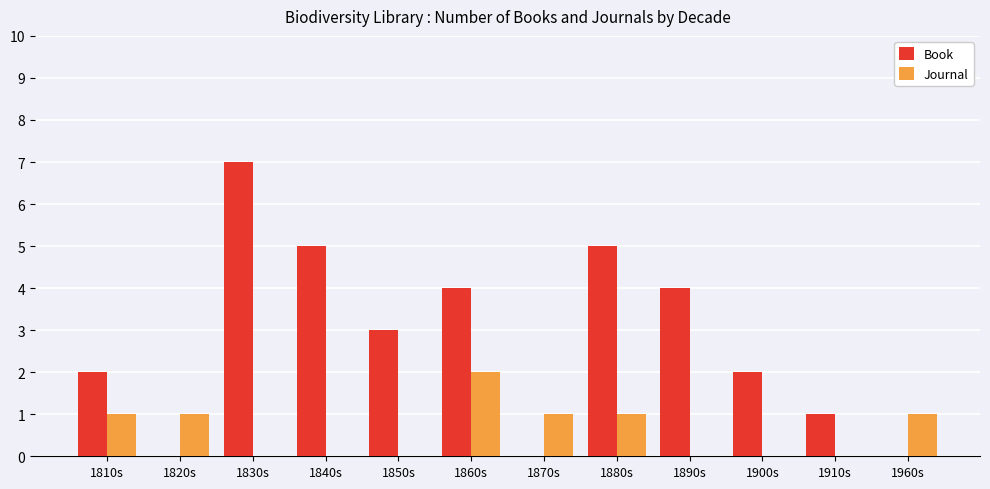

Reading left to right, extract all data points from this chart.

Book: 1810s=2	1820s=0	1830s=7	1840s=5	1850s=3	1860s=4	1870s=0	1880s=5	1890s=4	1900s=2	1910s=1	1960s=0
Journal: 1810s=1	1820s=1	1830s=0	1840s=0	1850s=0	1860s=2	1870s=1	1880s=1	1890s=0	1900s=0	1910s=0	1960s=1